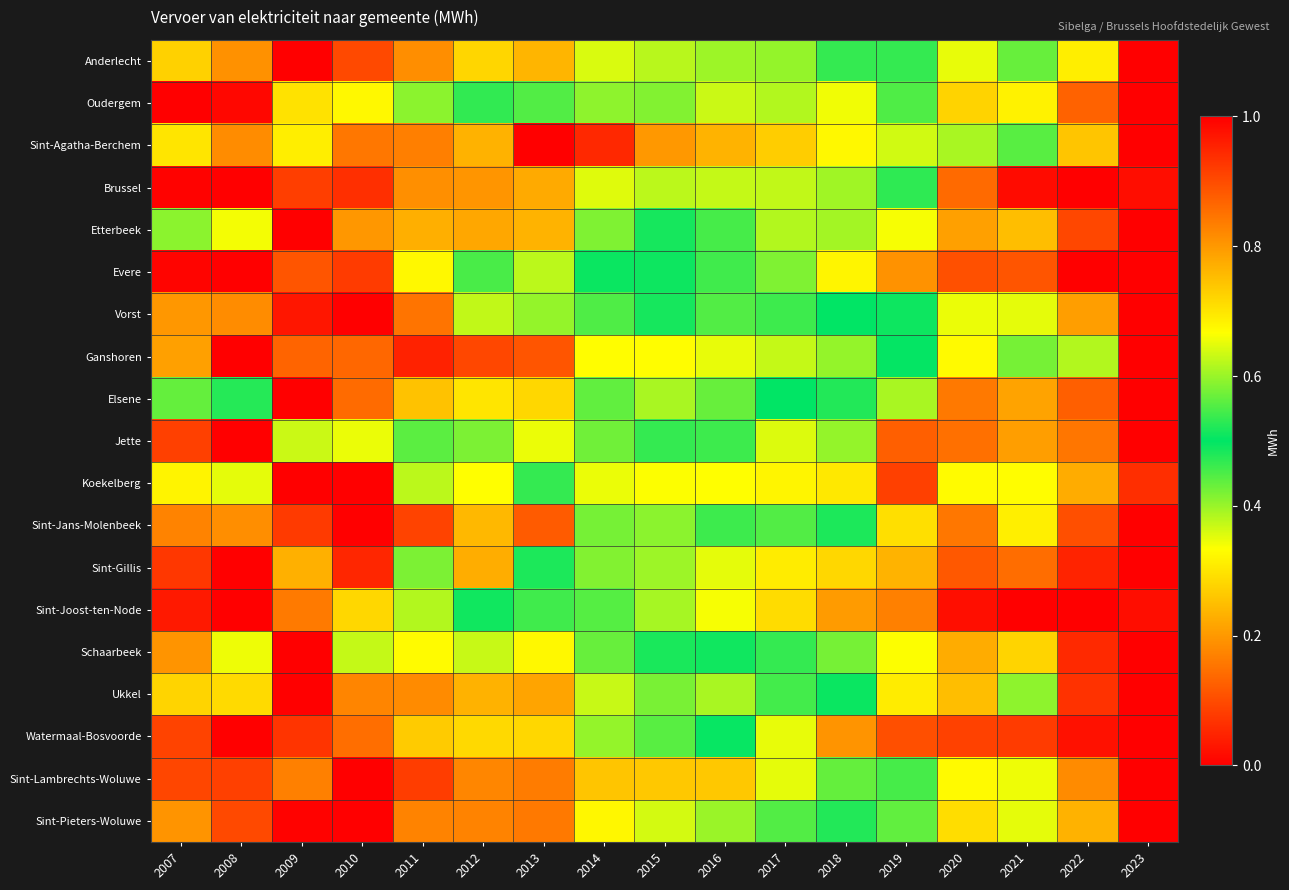

At which category is the sum across all series the highest?

2009